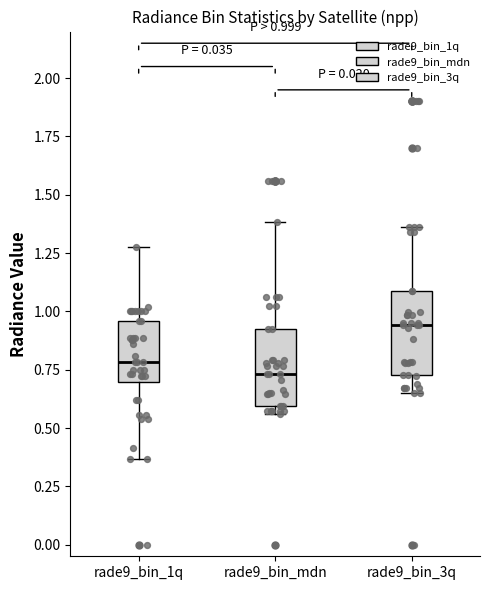

Which box has the highest median line?

rade9_bin_3q